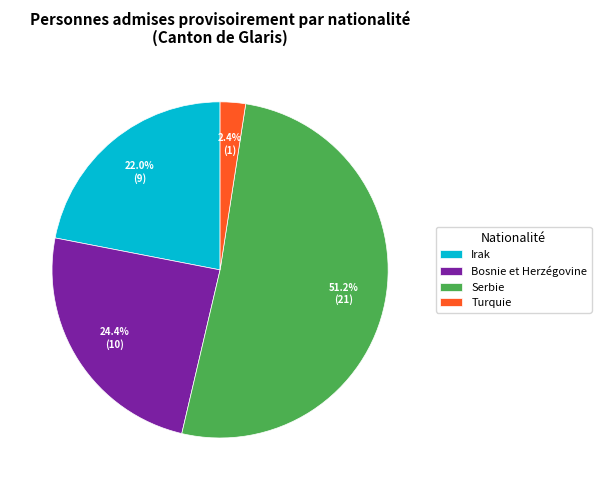

Which slice is the largest?

Serbie